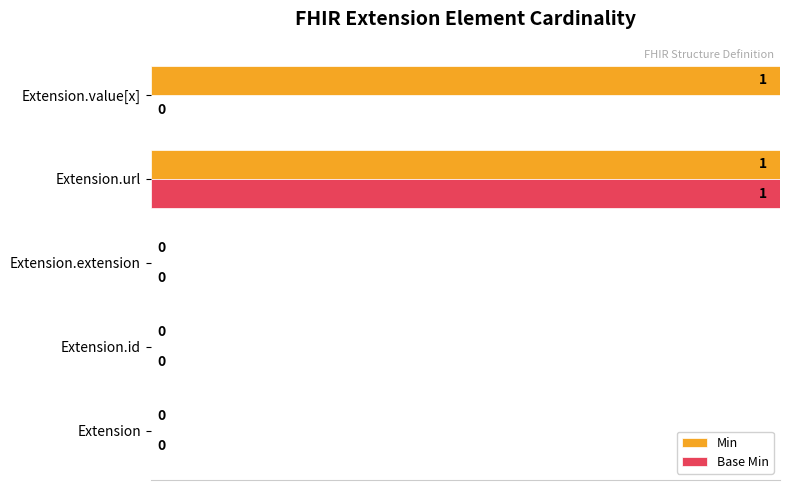

Which series has the largest total across all categories?

Min